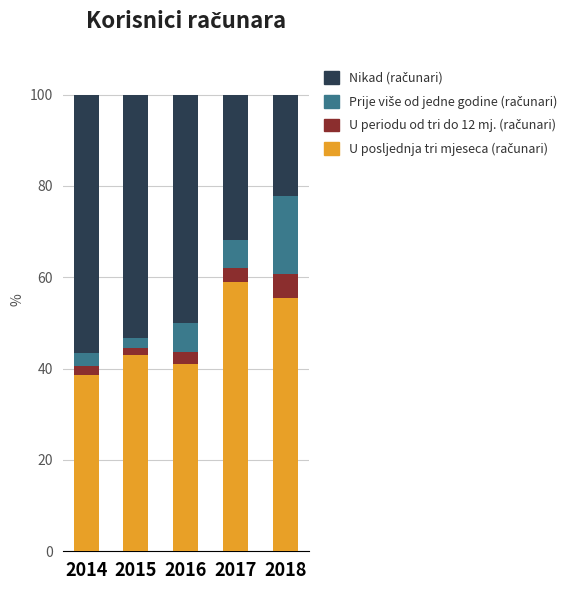

What is the total value across all series at 2018?

100.0